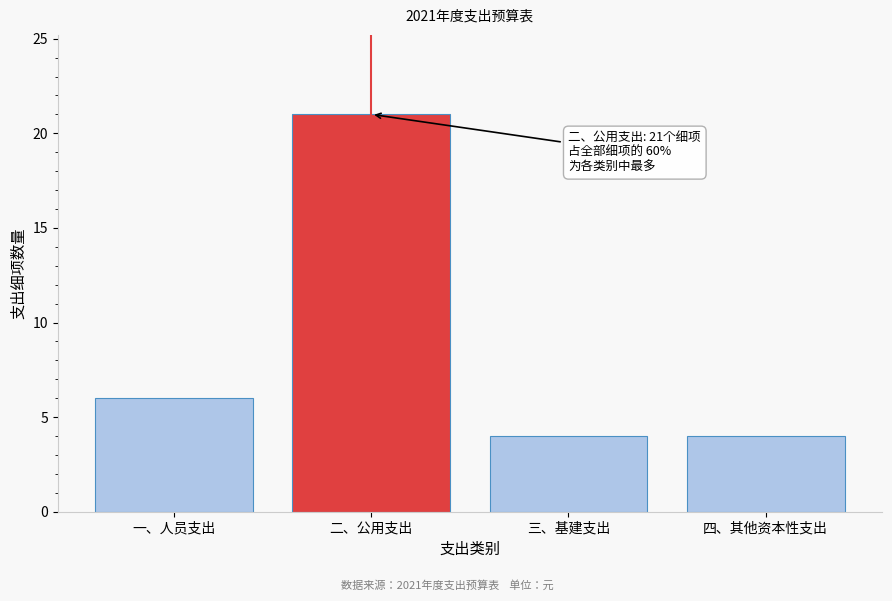

Reading left to right, transcribe all the data shown in this chart.

6	21	4	4